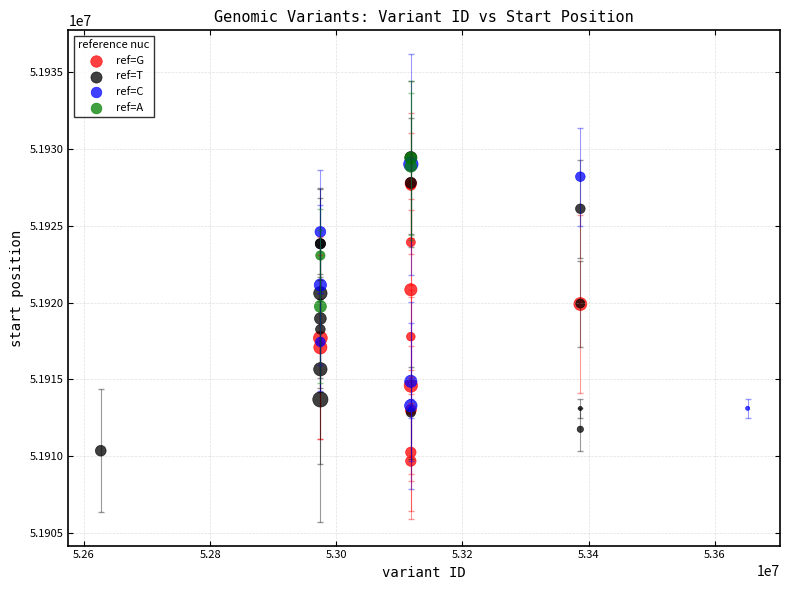

What are all the series names shown in the legend?

ref=G, ref=T, ref=C, ref=A